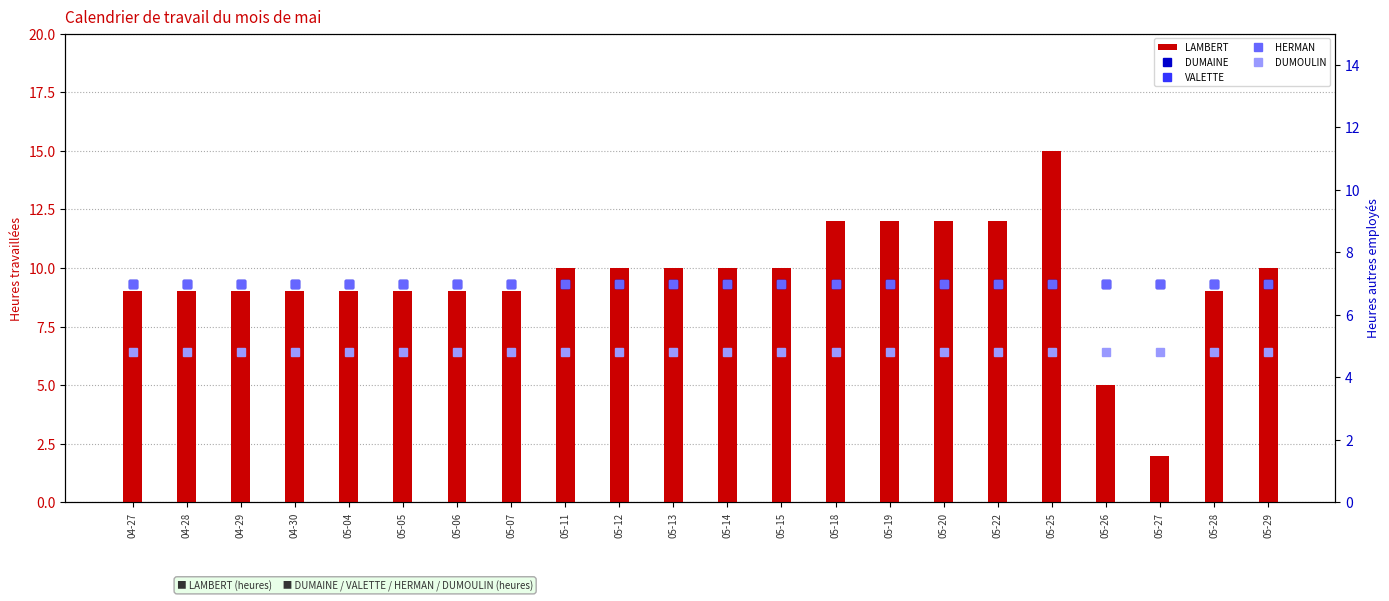

Reading left to right, what are all the values shown in this chart?

LAMBERT: 04-27=9.0	04-28=9.0	04-29=9.0	04-30=9.0	05-04=9.0	05-05=9.0	05-06=9.0	05-07=9.0	05-11=10.0	05-12=10.0	05-13=10.0	05-14=10.0	05-15=10.0	05-18=12.0	05-19=12.0	05-20=12.0	05-22=12.0	05-25=15.0	05-26=5.0	05-27=2.0	05-28=9.0	05-29=10.0
DUMAINE: 04-27=7.0	04-28=7.0	04-29=7.0	04-30=7.0	05-04=7.0	05-05=7.0	05-06=7.0	05-07=7.0	05-11=7.0	05-12=7.0	05-13=7.0	05-14=7.0	05-15=7.0	05-18=7.0	05-19=7.0	05-20=7.0	05-22=7.0	05-25=7.0	05-26=7.0	05-27=7.0	05-28=7.0	05-29=7.0
VALETTE: 04-27=7.0	04-28=7.0	04-29=7.0	04-30=7.0	05-04=7.0	05-05=7.0	05-06=7.0	05-07=7.0	05-11=7.0	05-12=7.0	05-13=7.0	05-14=7.0	05-15=7.0	05-18=7.0	05-19=7.0	05-20=7.0	05-22=7.0	05-25=7.0	05-26=7.0	05-27=7.0	05-28=7.0	05-29=7.0
HERMAN: 04-27=7.0	04-28=7.0	04-29=7.0	04-30=7.0	05-04=7.0	05-05=7.0	05-06=7.0	05-07=7.0	05-11=7.0	05-12=7.0	05-13=7.0	05-14=7.0	05-15=7.0	05-18=7.0	05-19=7.0	05-20=7.0	05-22=7.0	05-25=7.0	05-26=7.0	05-27=7.0	05-28=7.0	05-29=7.0
DUMOULIN: 04-27=4.8	04-28=4.8	04-29=4.8	04-30=4.8	05-04=4.8	05-05=4.8	05-06=4.8	05-07=4.8	05-11=4.8	05-12=4.8	05-13=4.8	05-14=4.8	05-15=4.8	05-18=4.8	05-19=4.8	05-20=4.8	05-22=4.8	05-25=4.8	05-26=4.8	05-27=4.8	05-28=4.8	05-29=4.8